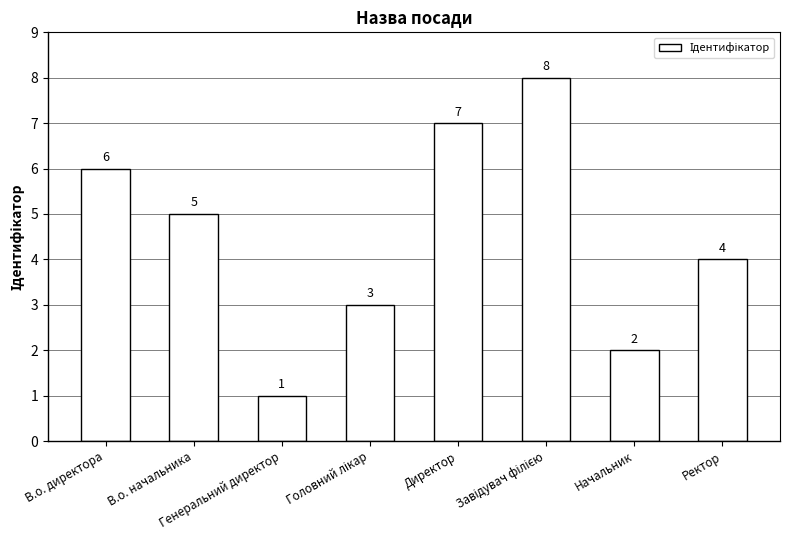

What is the change in value from В.о. директора to Директор?

+1